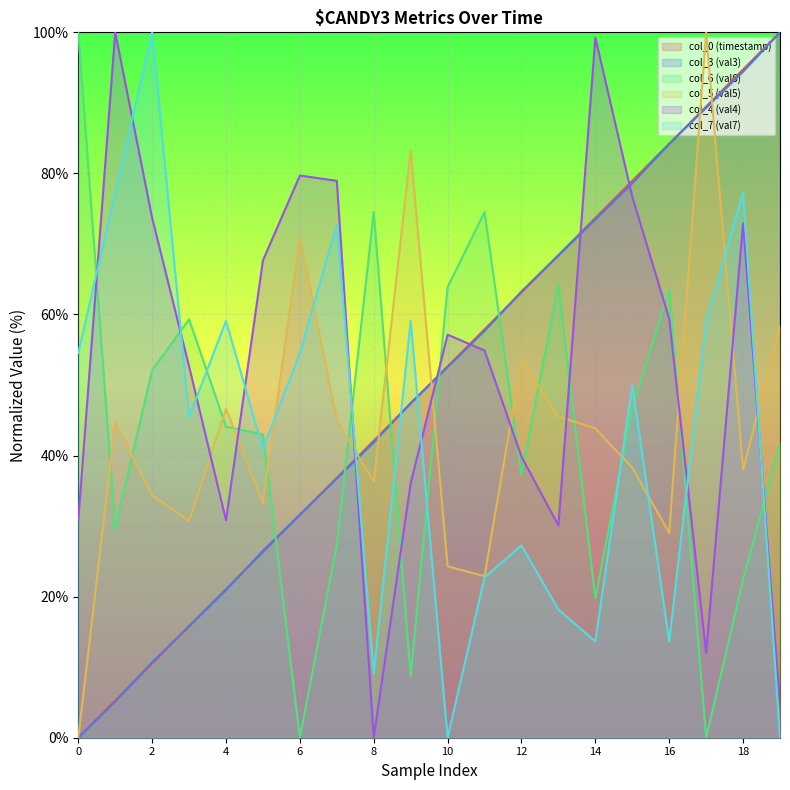

What is the average value of the col_5 (val5) series?

44.0